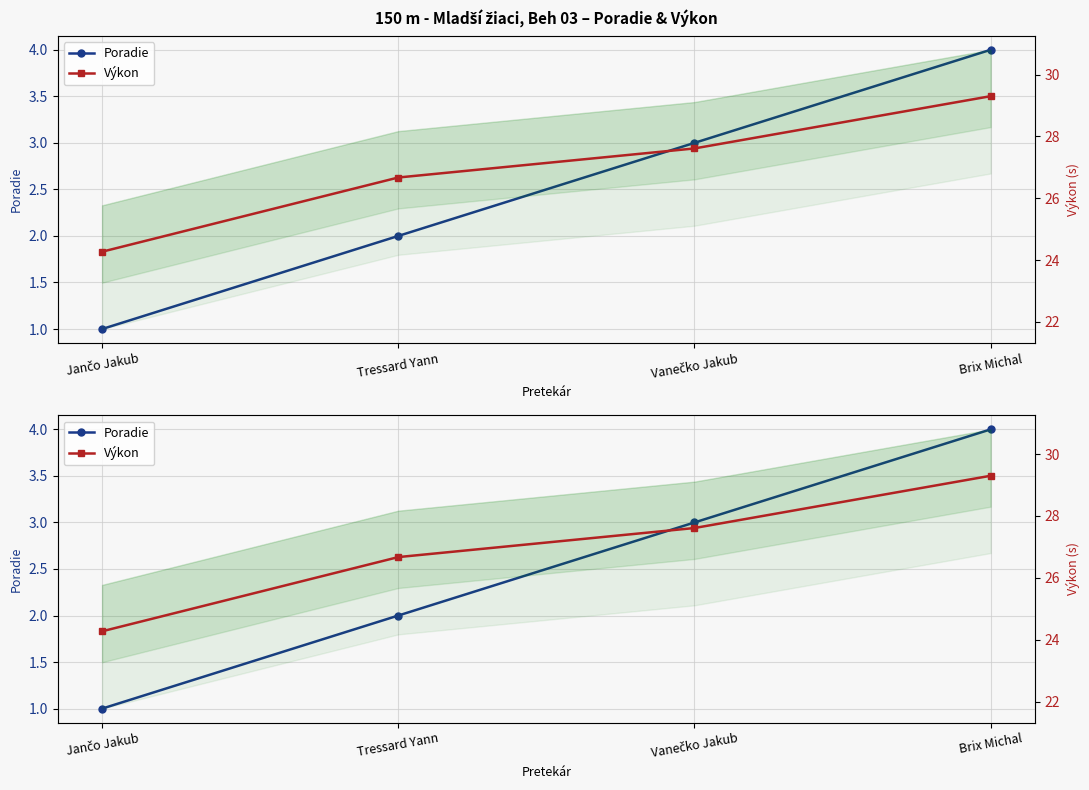

What is the highest value of the Poradie series?

4.0